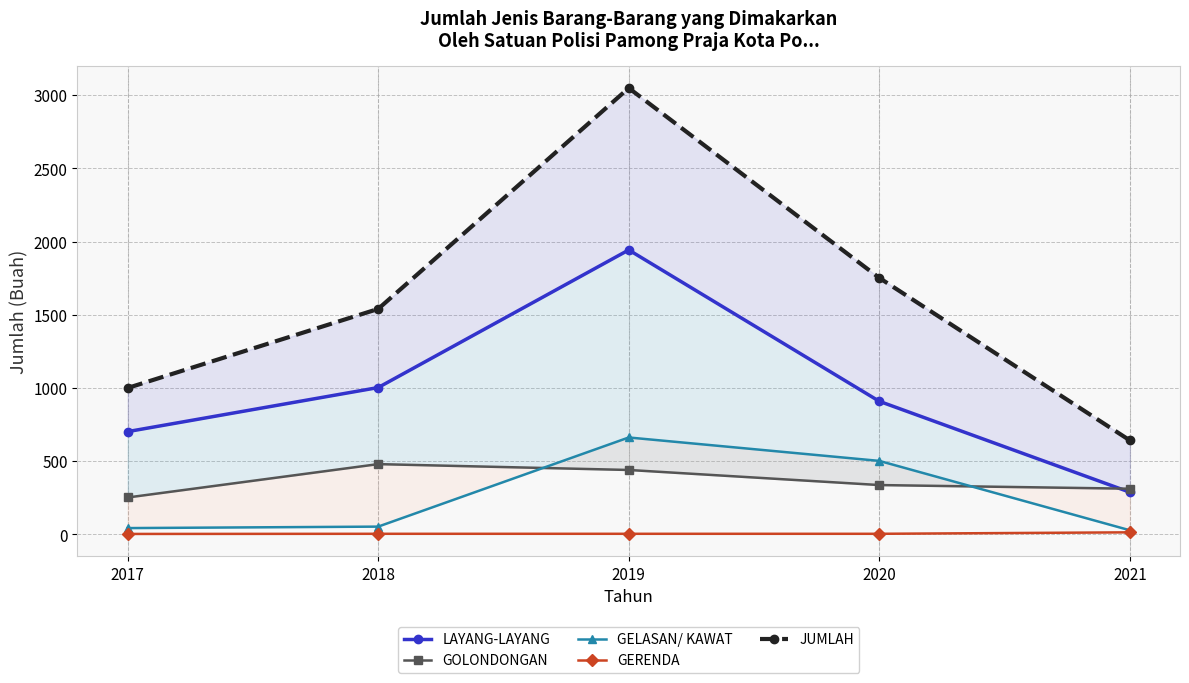

What is the total value across all series at 2017?

2000